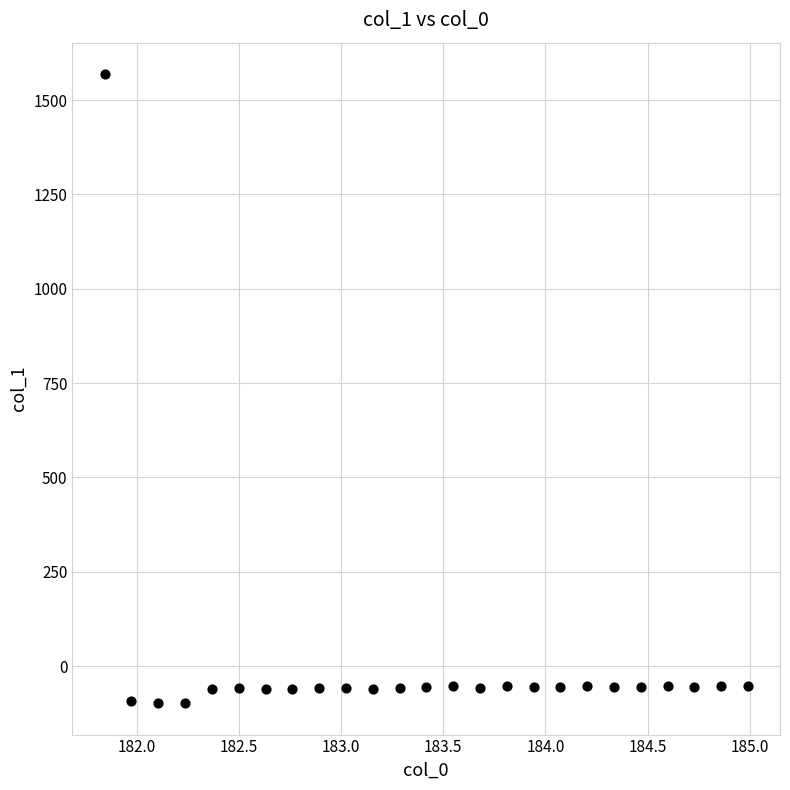

What is the range of X values (max minus min)?

3.1